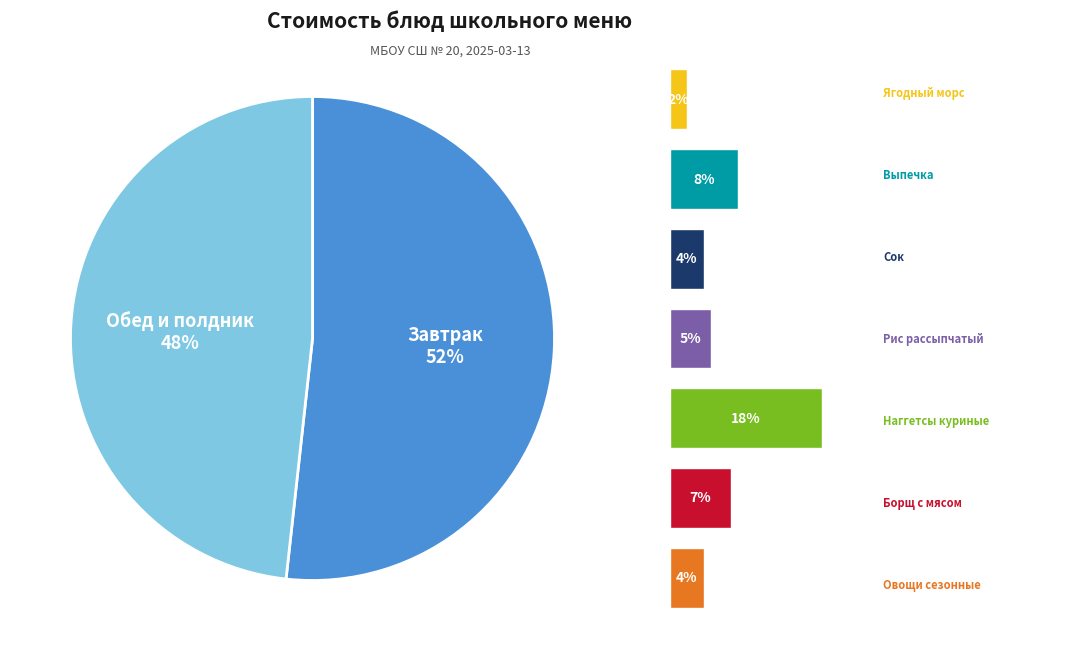

Is Сок the majority of the pie?

No